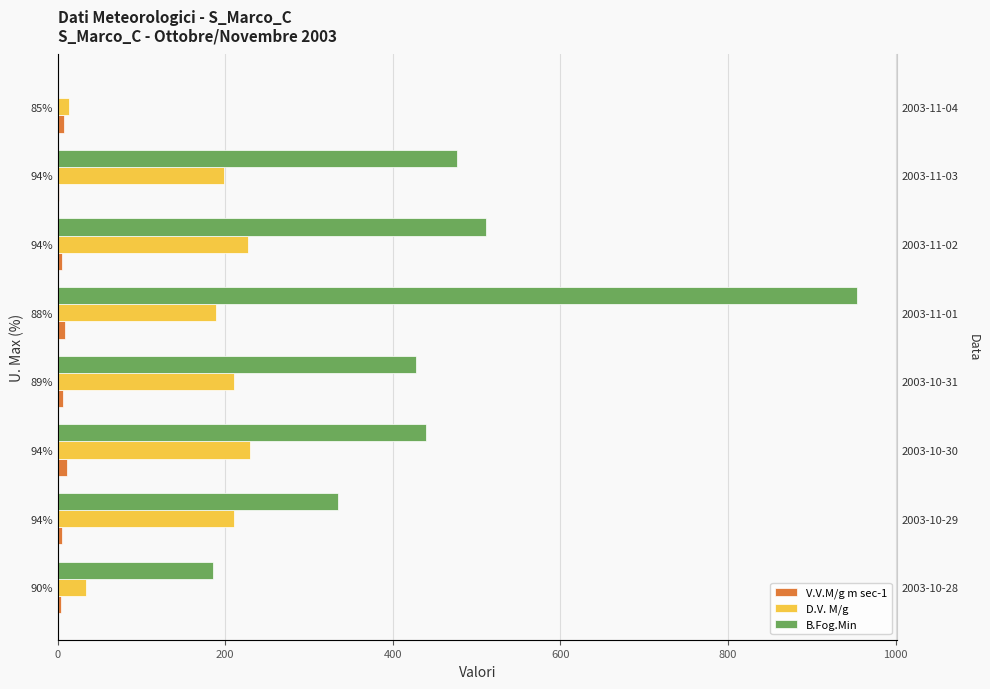

What is the spread (max minus min) of values at 88%?

945.2